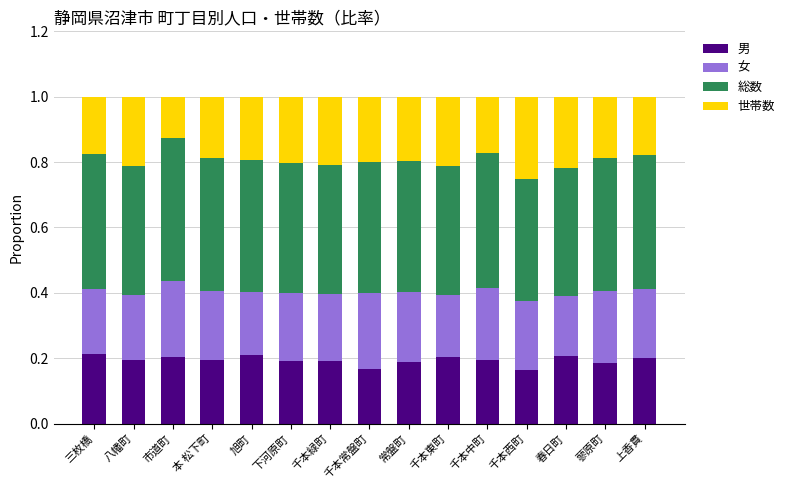

What is the sum of all 男 values?

2.9